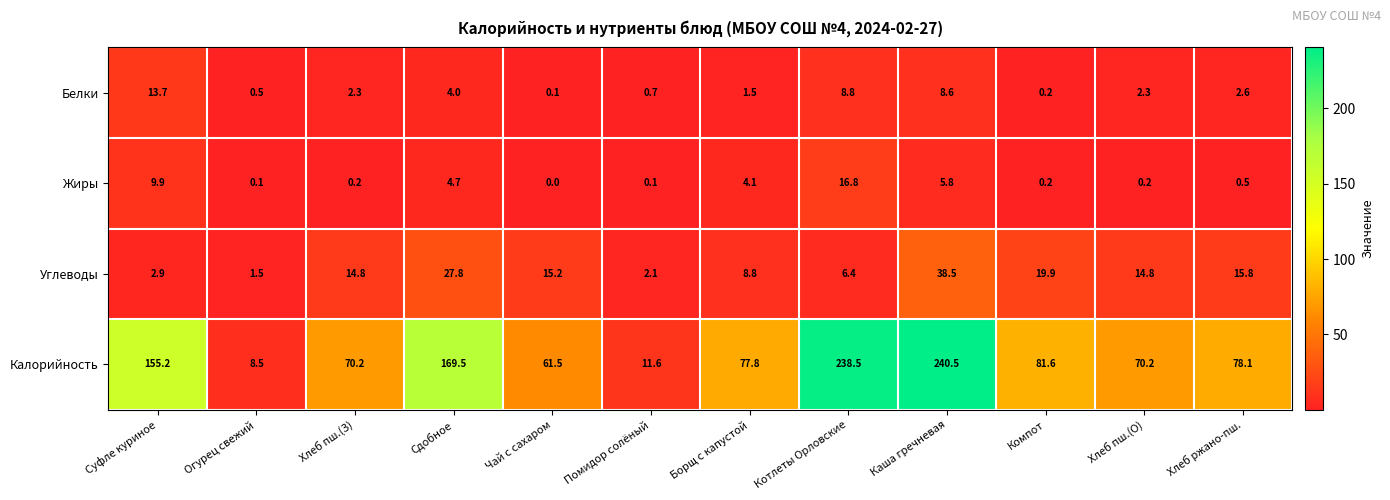

Which series has the widest spread of values?

Калорийность